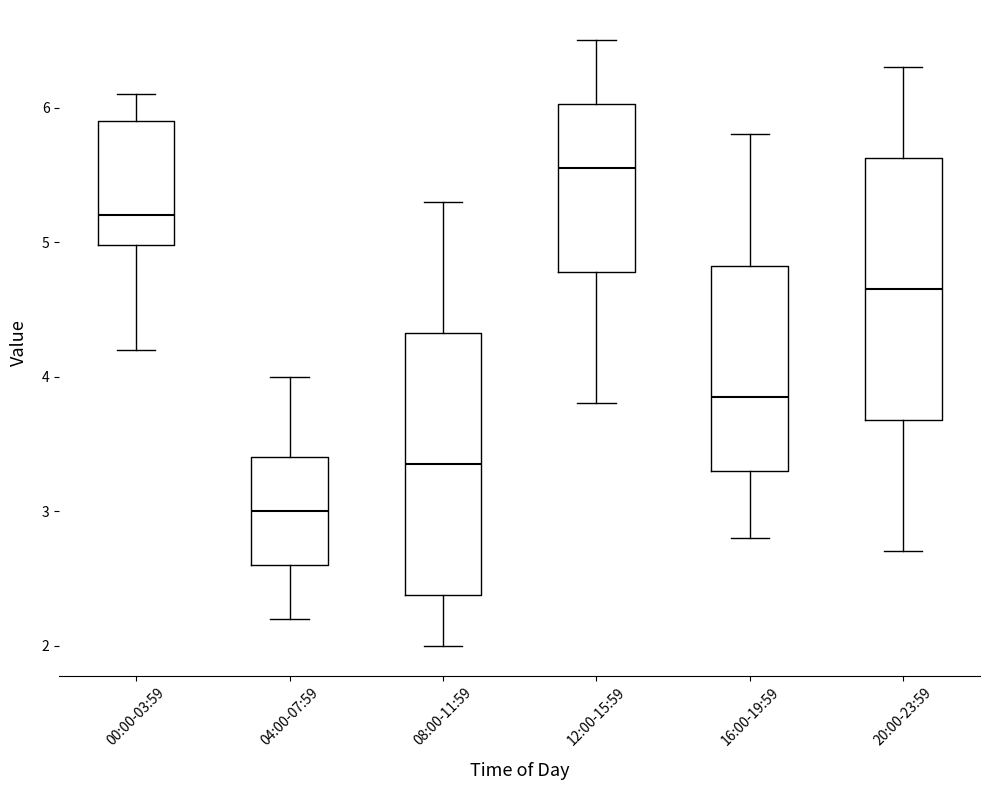

Where is the upper edge of the box for 04:00-07:59 on the y-axis? The values are not printed on the chart, so give them approximately, as read against the axis.

3.4